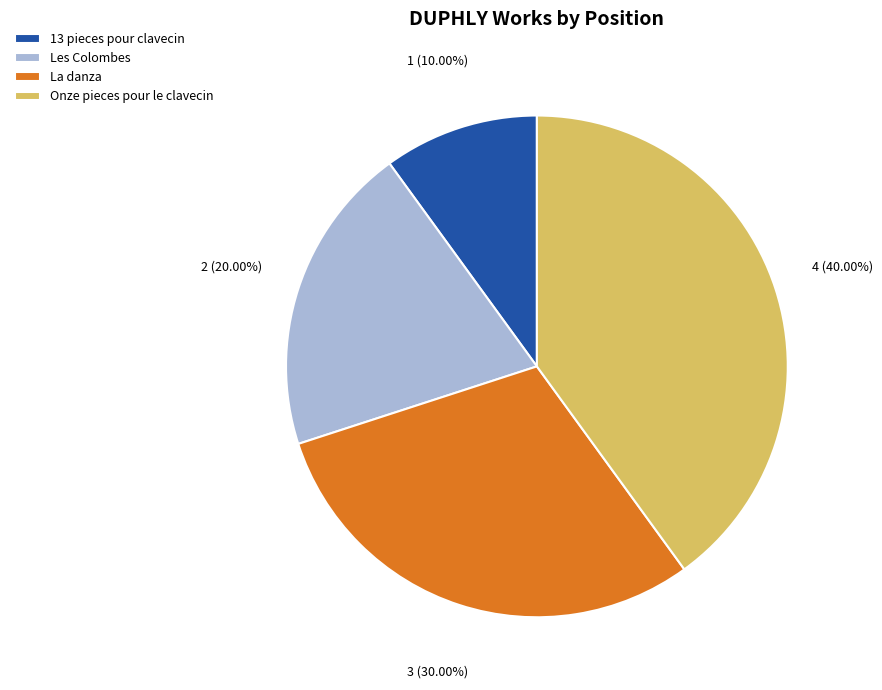

To the nearest percent, what is the difference between the La danza and Onze pieces pour le clavecin slice percentages?

10%